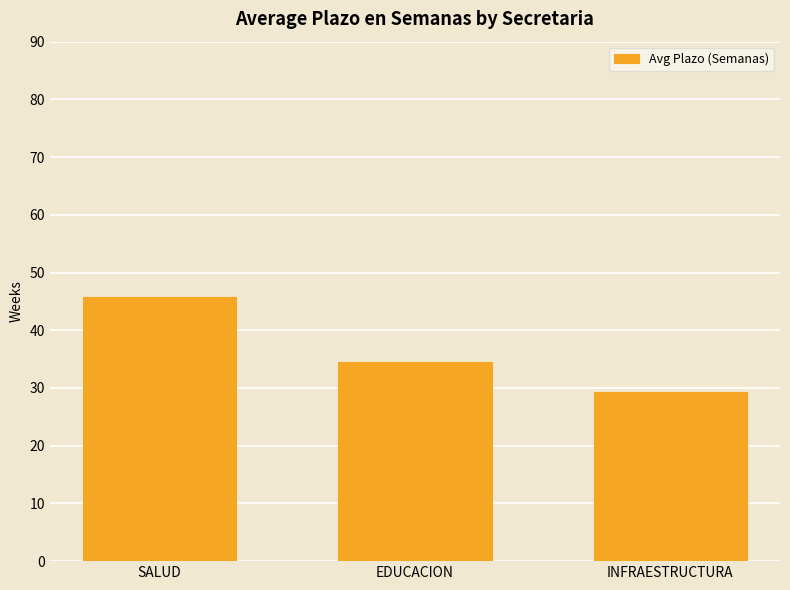

Which has a higher value, INFRAESTRUCTURA or SALUD?

SALUD